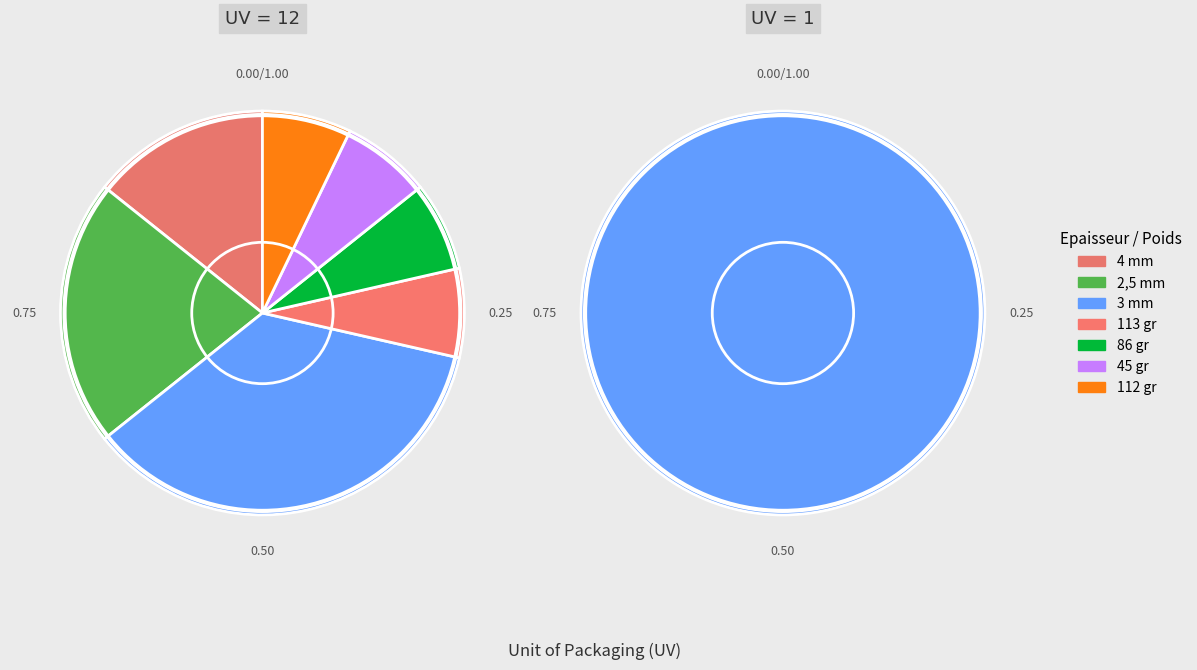

Is the sum of 3 mm and 45 gr greater than half?

No